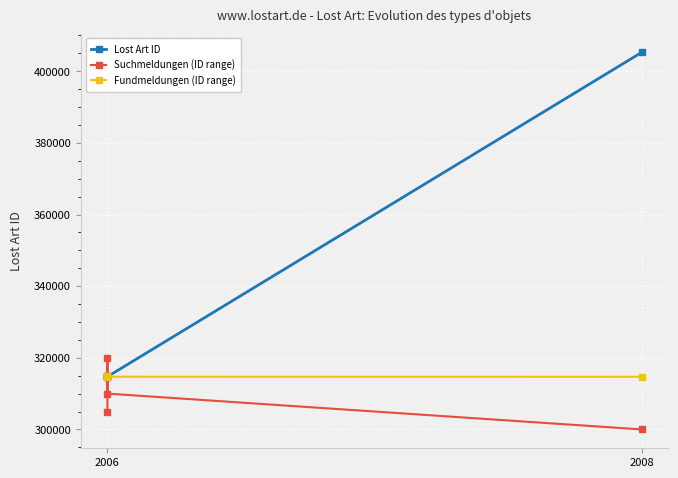

What is the average value of the Fundmeldungen (ID range) series?

314846